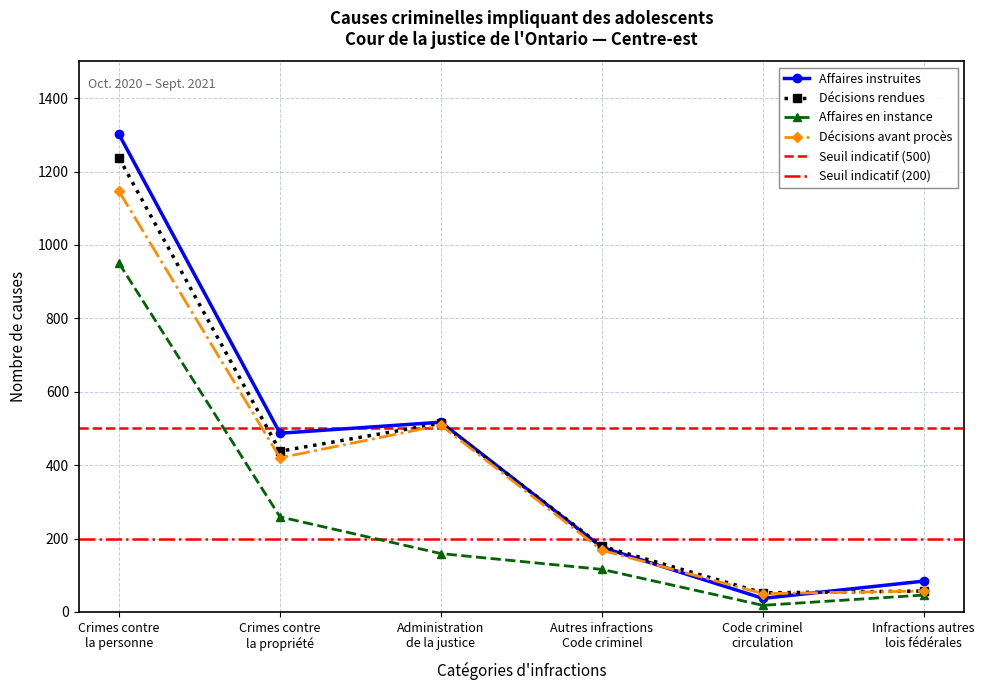

True or false: Affaires en instance has more than 1 points higher than both neighbors.

False